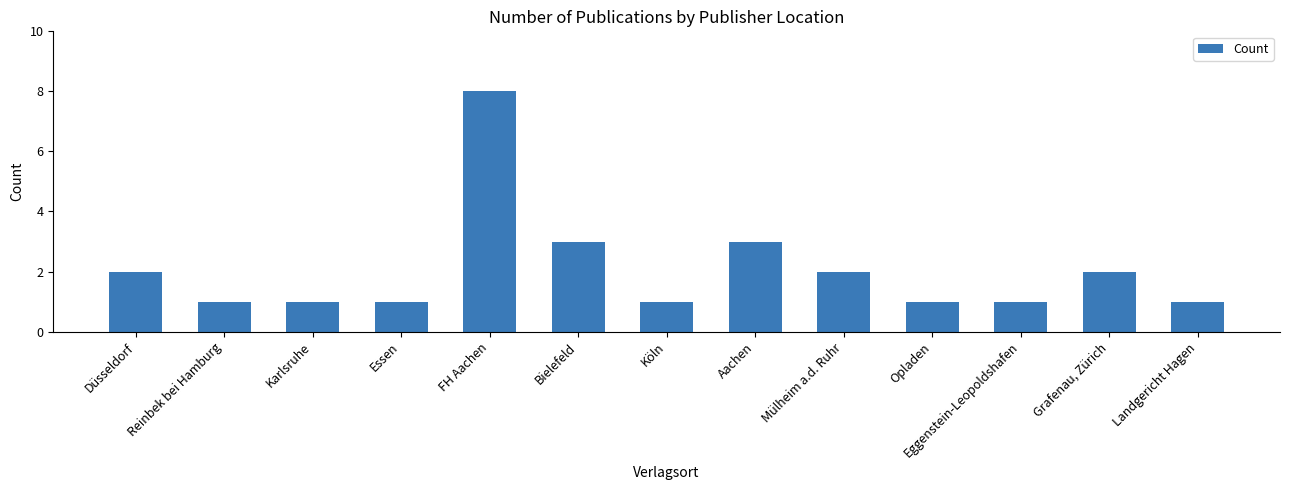

Which label corresponds to the largest value in the chart?

FH Aachen